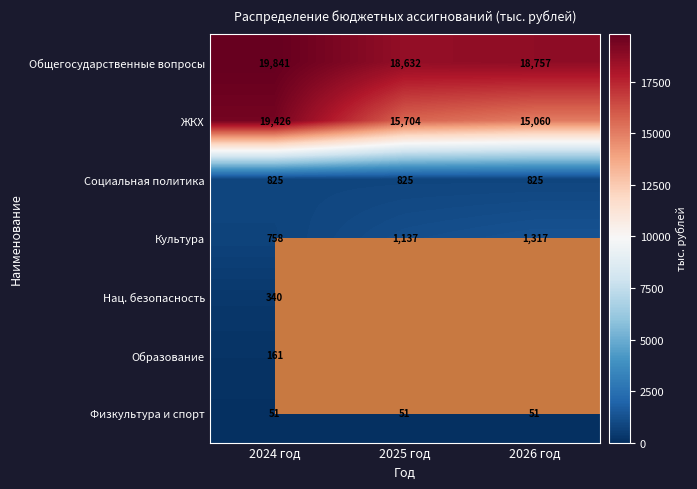

At which category does the chart reach its peak across all series?

2024 год